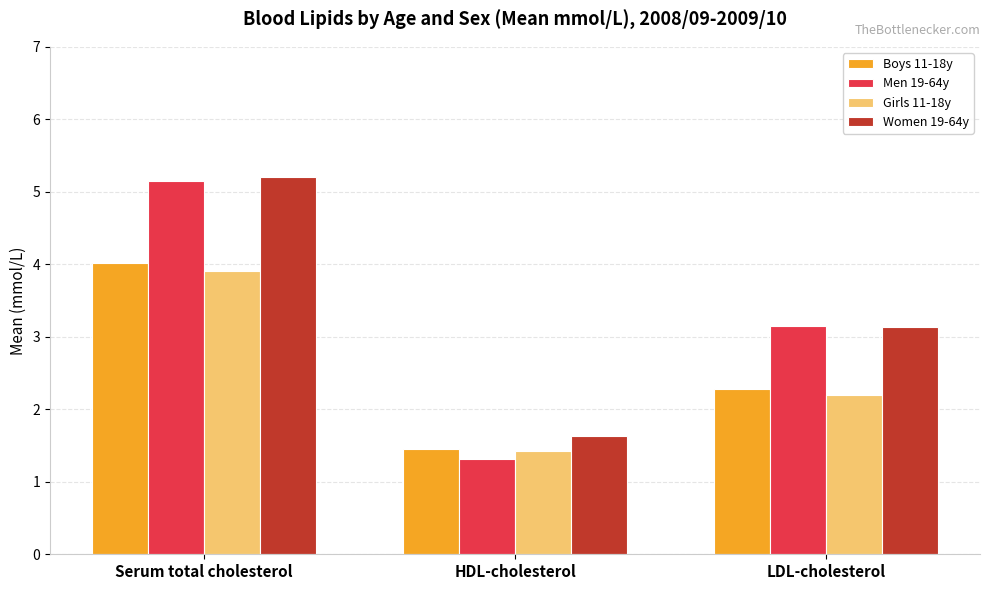

The value of Girls 11-18y at Serum total cholesterol is 3.9. True or false?

True